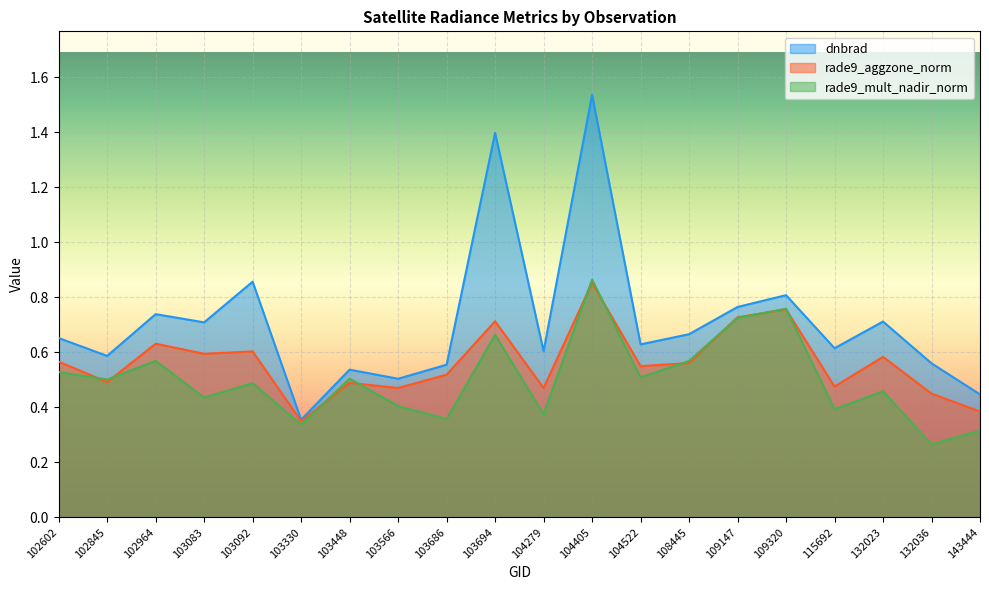

True or false: dnbrad has more than 1 interior local peaks.

True